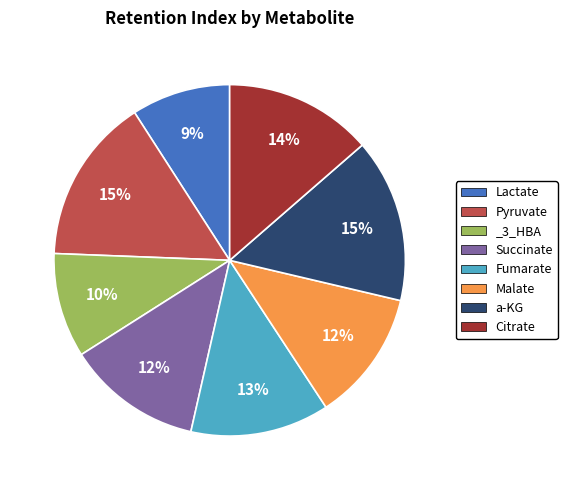

Does Pyruvate account for over 50% of the chart?

No